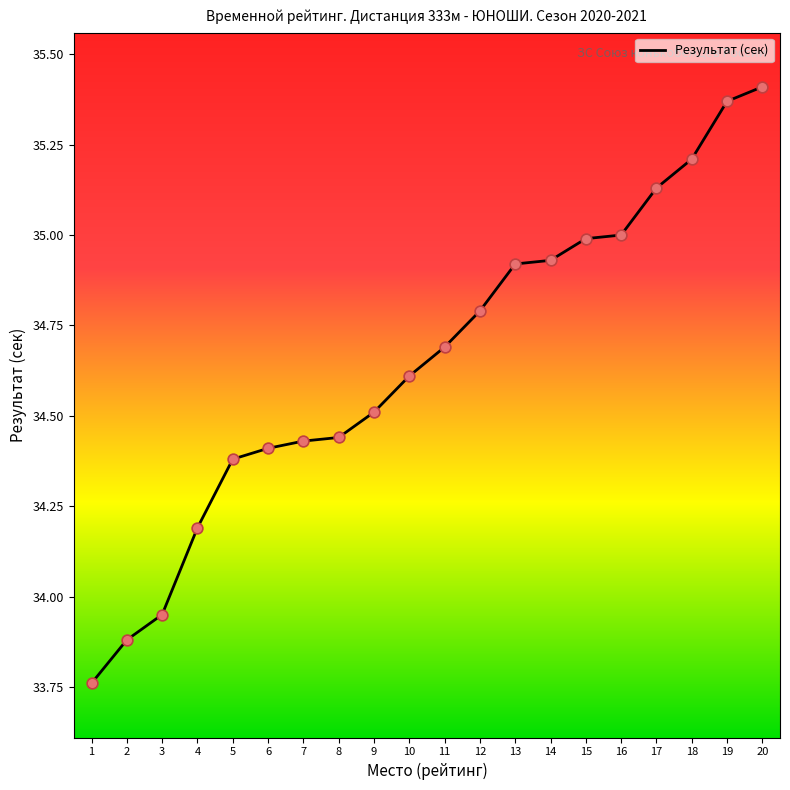

What is the change in value from 7 to 16?

+0.6